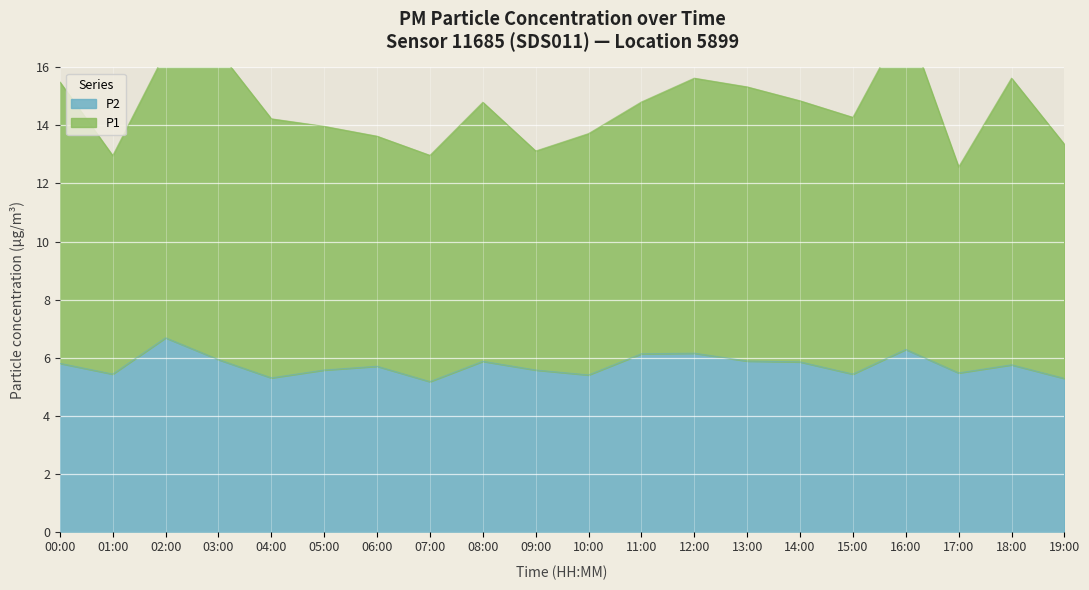

What is the label of the 16th point from the left?

15:00